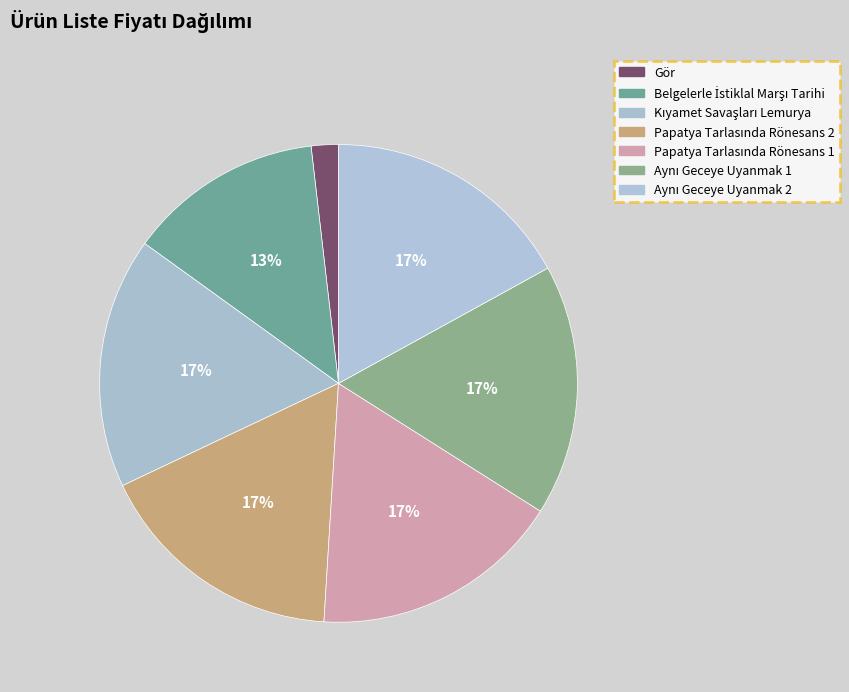

To the nearest percent, what portion does Aynı Geceye Uyanmak 2 represent?

17%